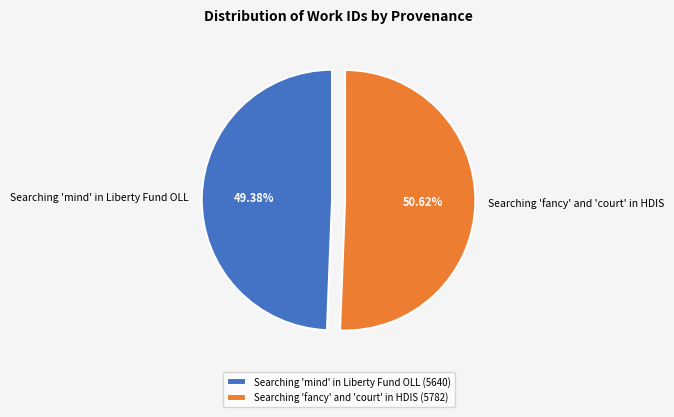

What is the total percentage of Searching 'mind' in Liberty Fund OLL and Searching 'fancy' and 'court' in HDIS?

100.0%